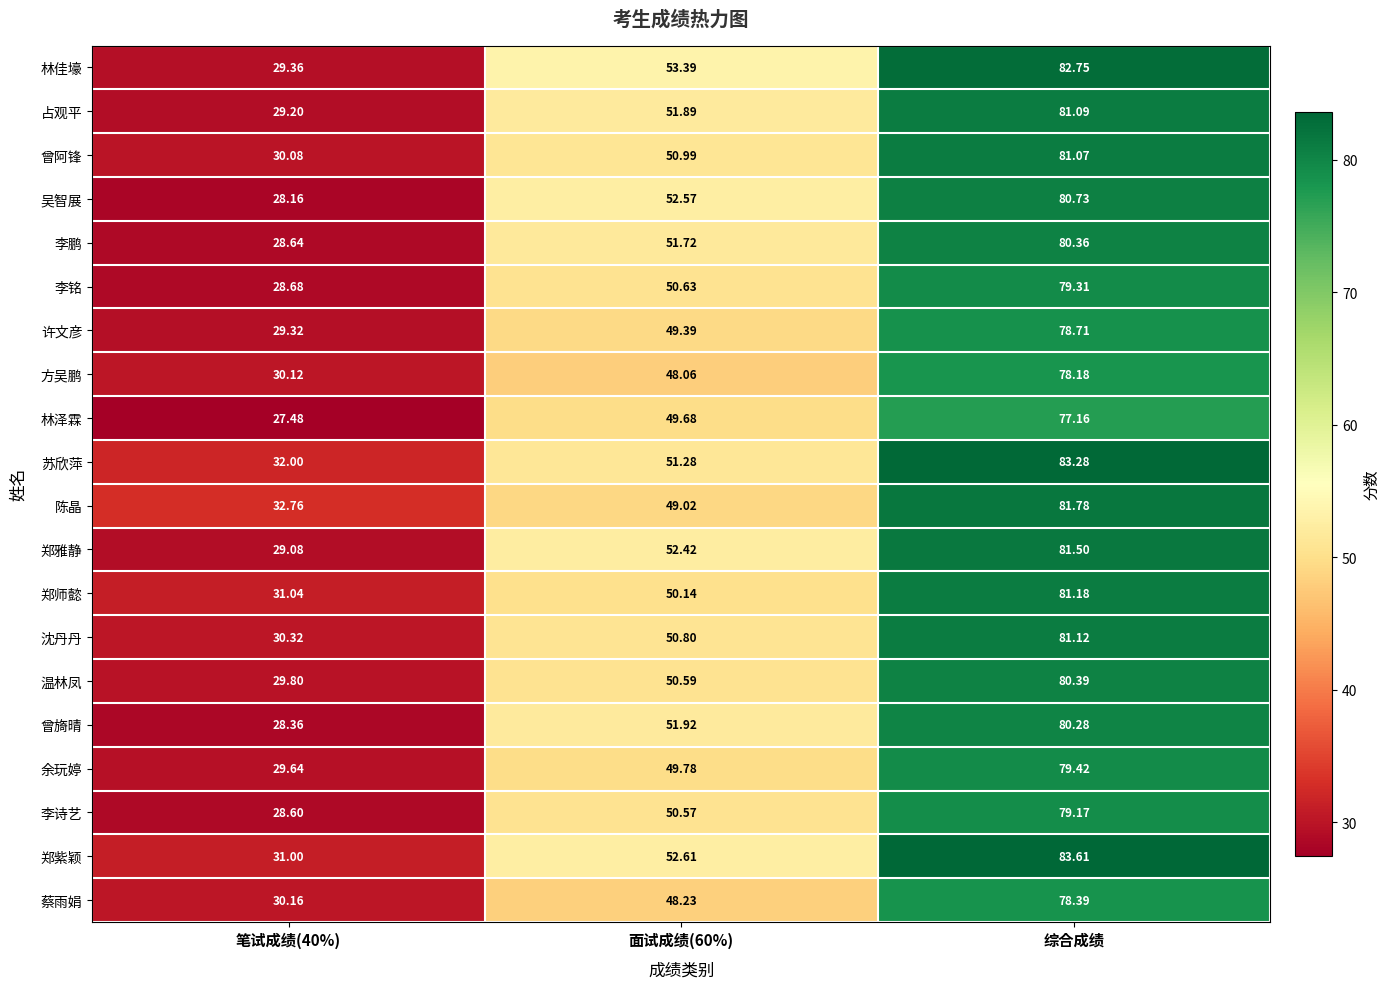

Which series has the largest range (max minus min)?

林佳壕